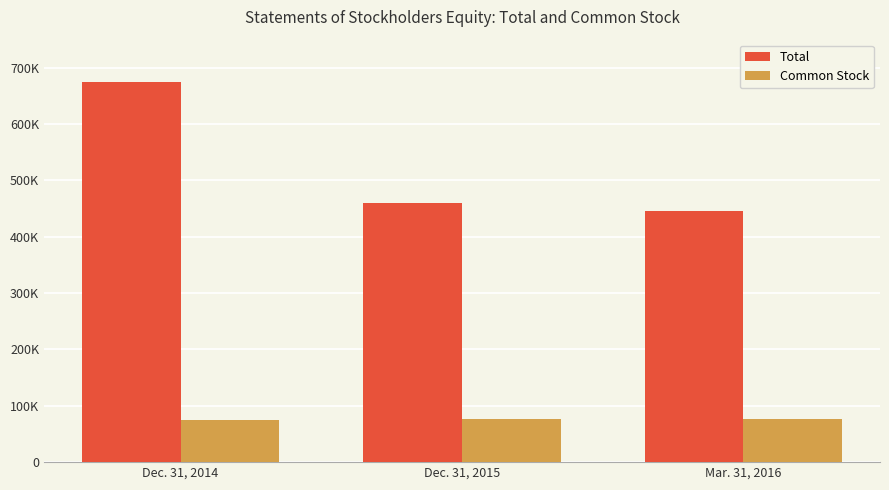

What are all the series names shown in the legend?

Total, Common Stock